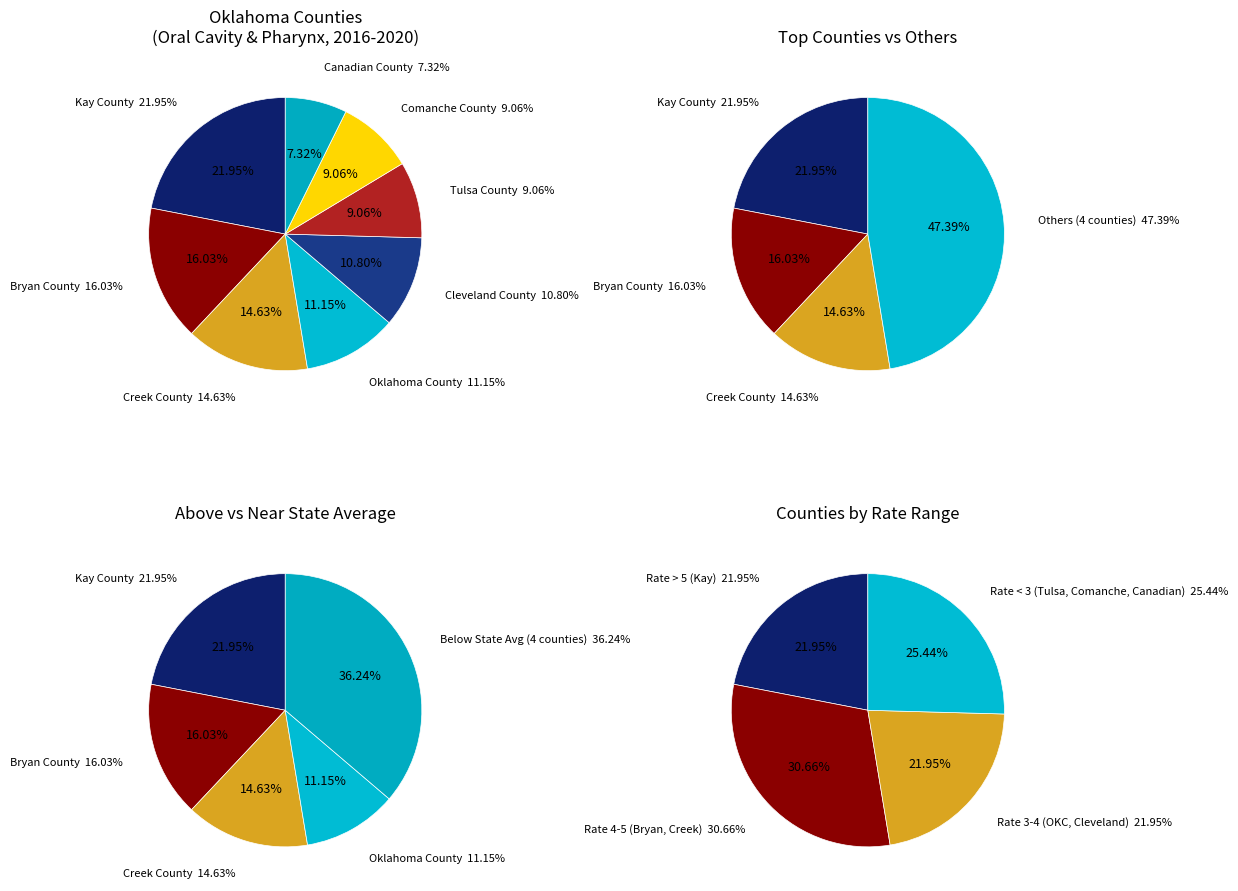

Rank the categories by value from lowest to highest.

Canadian County, Tulsa County, Comanche County, Cleveland County, Oklahoma County, Creek County, Bryan County, Kay County